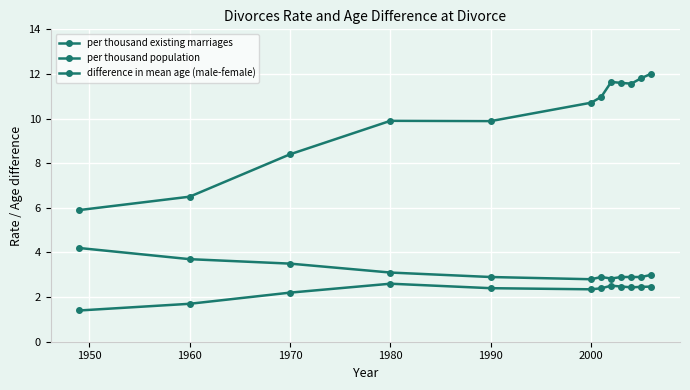

What is the difference between the maximum and second lowest values in the per thousand existing marriages series?

5.5